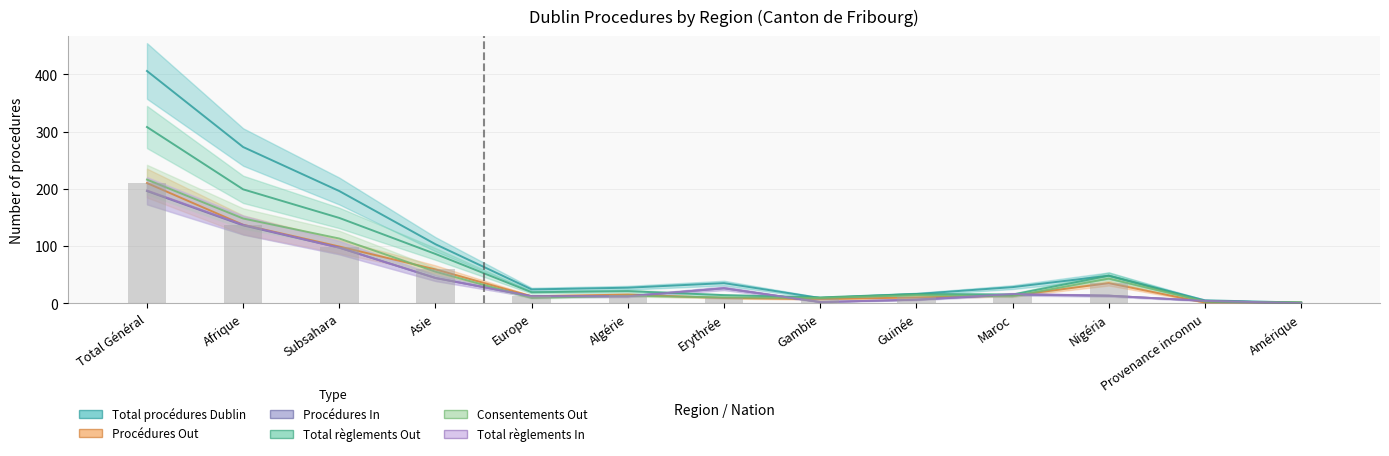

What position from the left is Provenance inconnu?

12